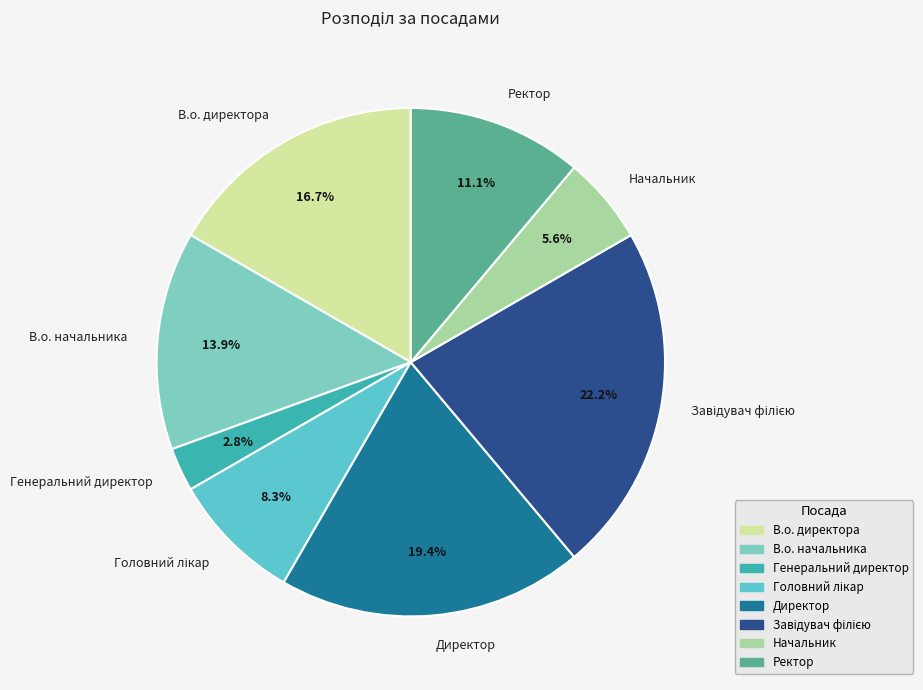

Is it true that В.о. директора is 25% of the pie?

False